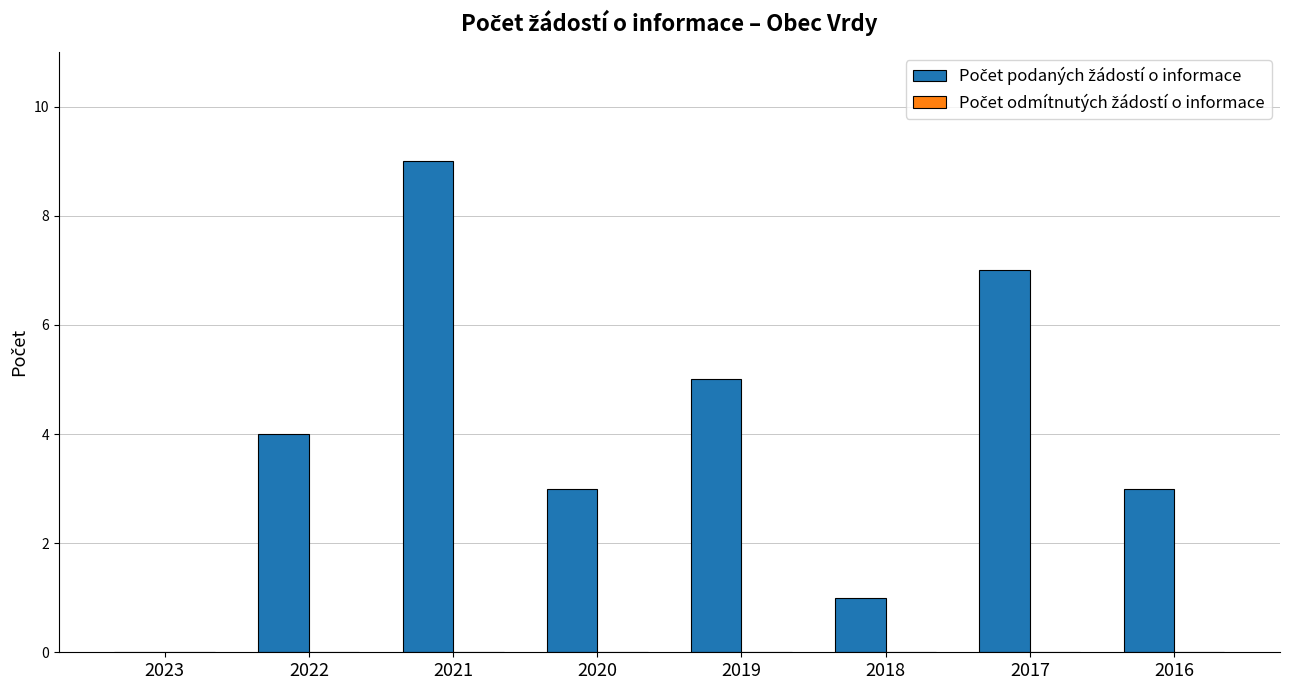

What is the greatest value displayed?

9